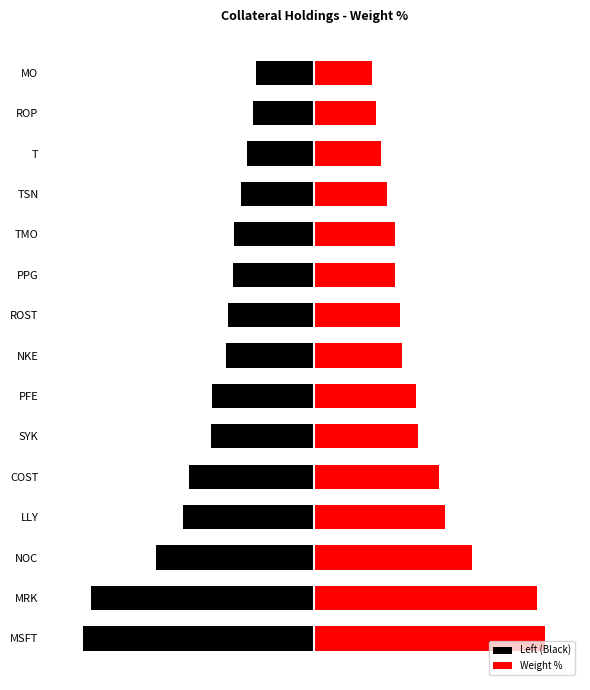

Which series has the largest range (max minus min)?

Left (Black)